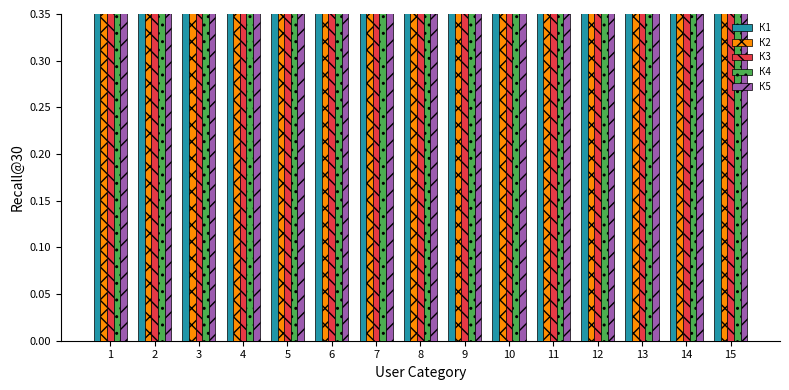

True or false: К3 has a value of 0.9 at 12.

True